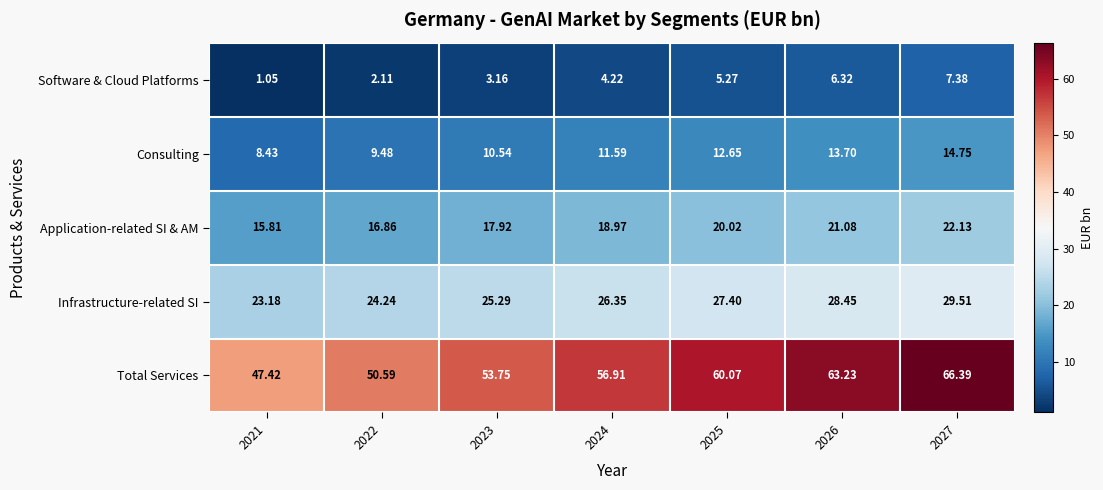

At which category is the sum across all series the highest?

2027